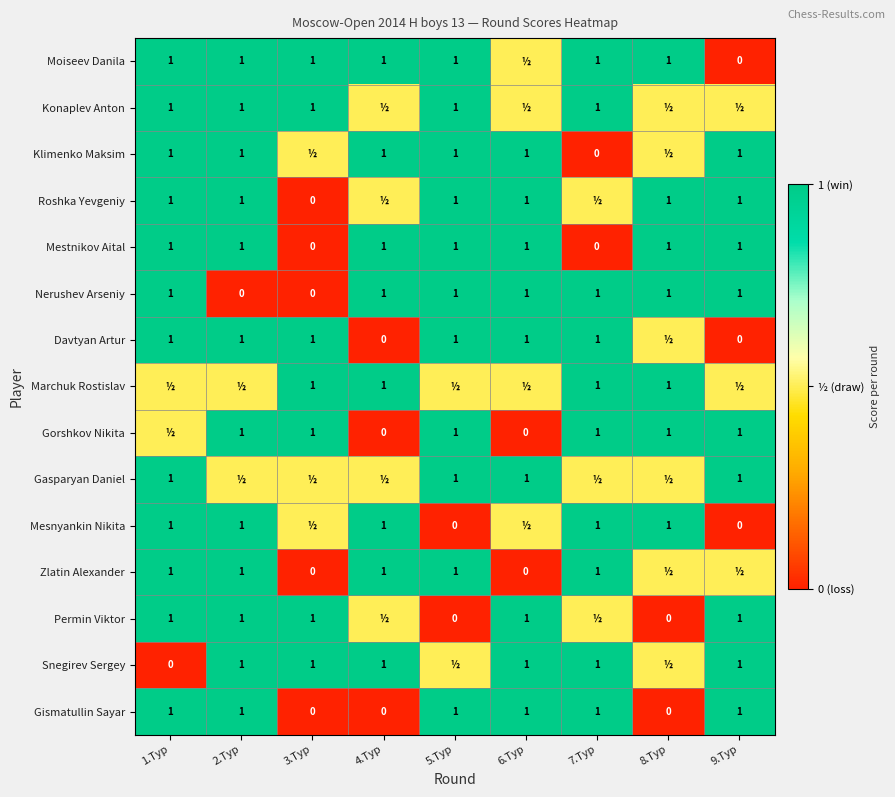

True or false: Zlatin Alexander has a value of 1.0 at 5.Тур.

True